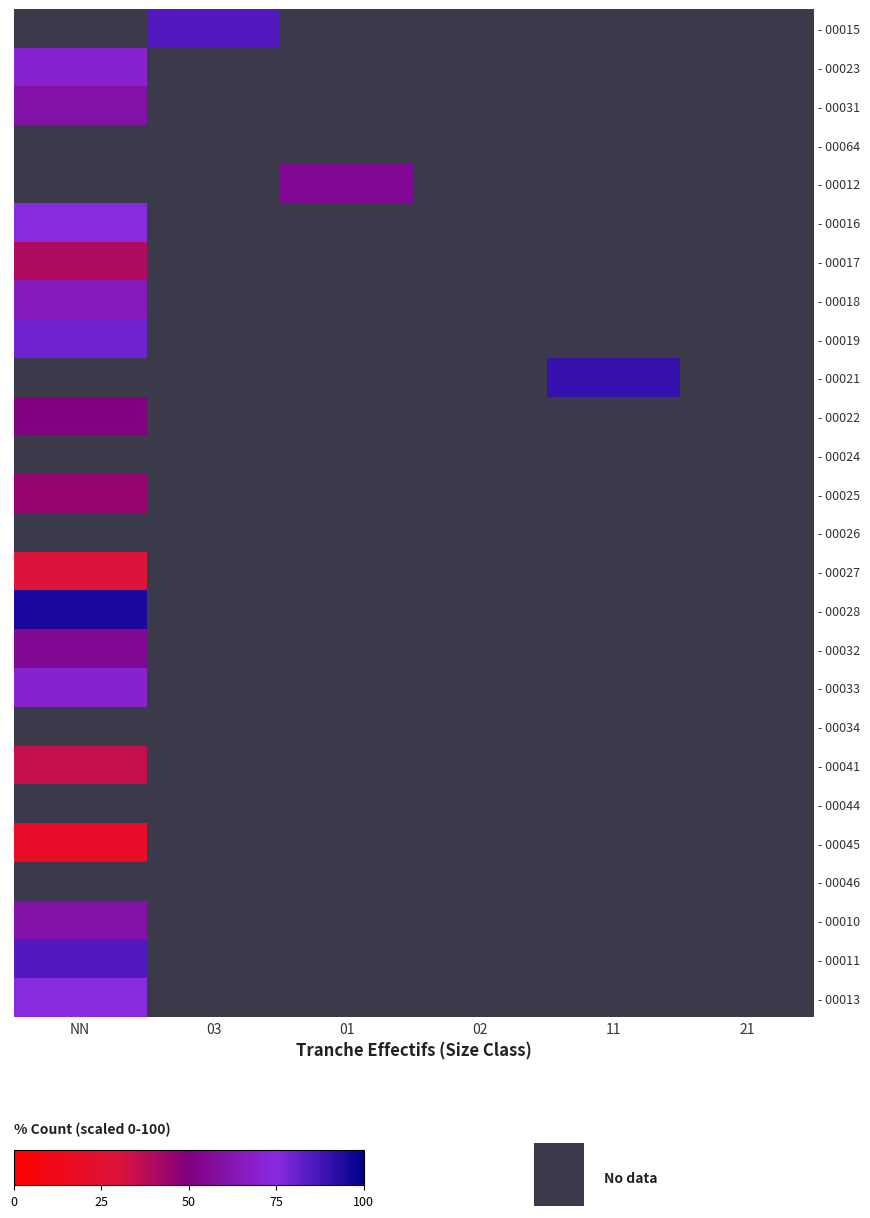

Rank the categories by - 00023 value from highest to lowest.

NN, 03, 01, 02, 11, 21